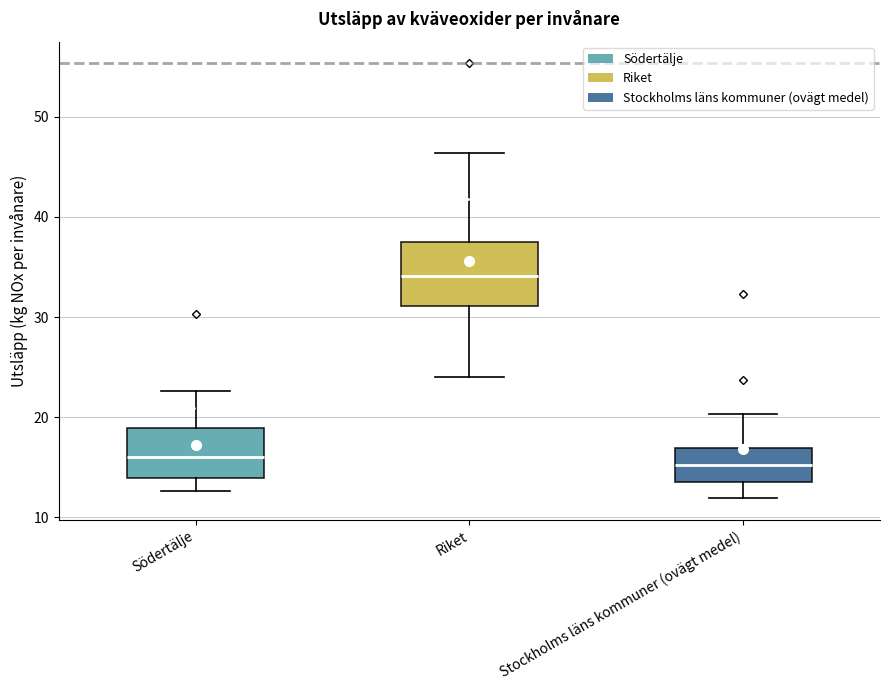

Which box is the tallest, from its lower edge to its upper edge?

Riket